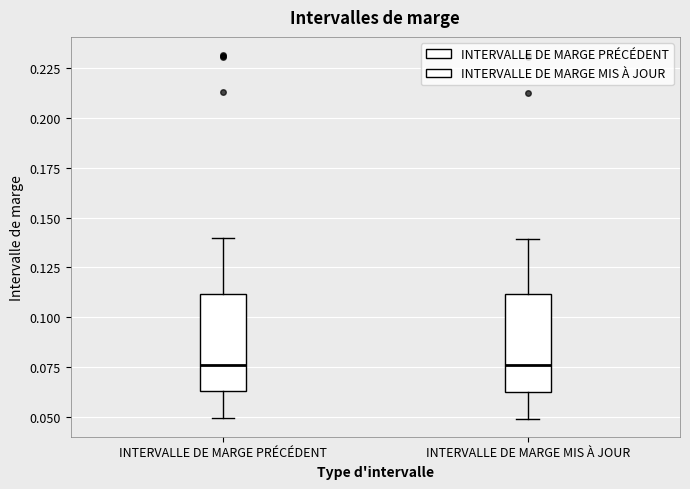

Where does the upper whisker of the box for INTERVALLE DE MARGE MIS À JOUR end on the y-axis? The values are not printed on the chart, so give them approximately, as read against the axis.

0.140